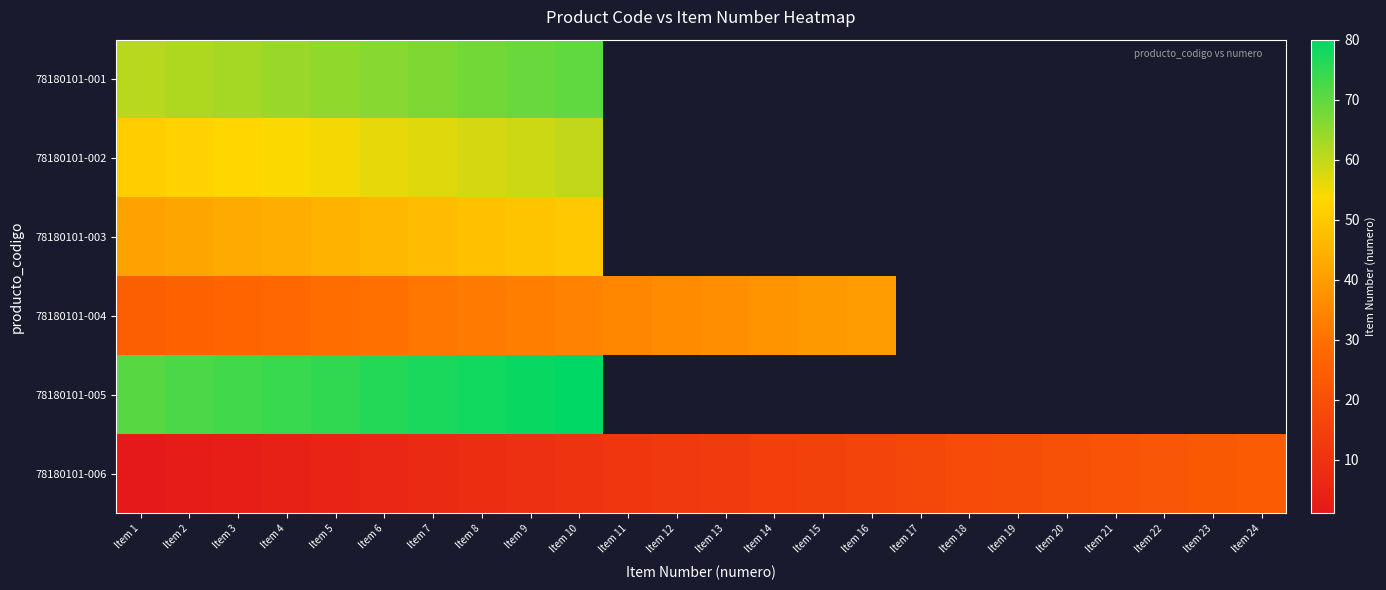

Rank the series by their maximum value, from lowest to highest.

78180101-006, 78180101-004, 78180101-003, 78180101-002, 78180101-001, 78180101-005